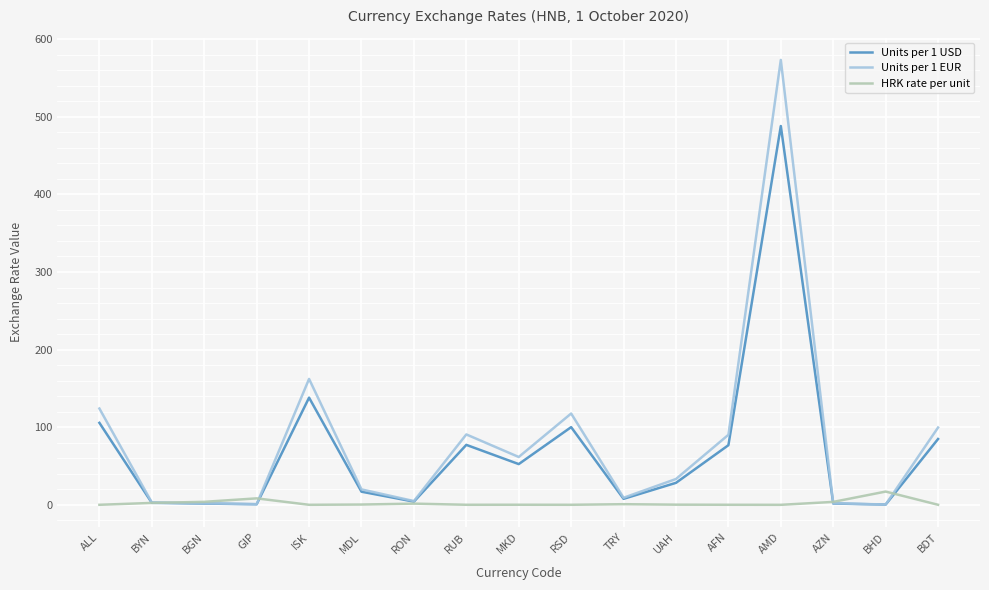

How many distinct data groups are displayed?

3